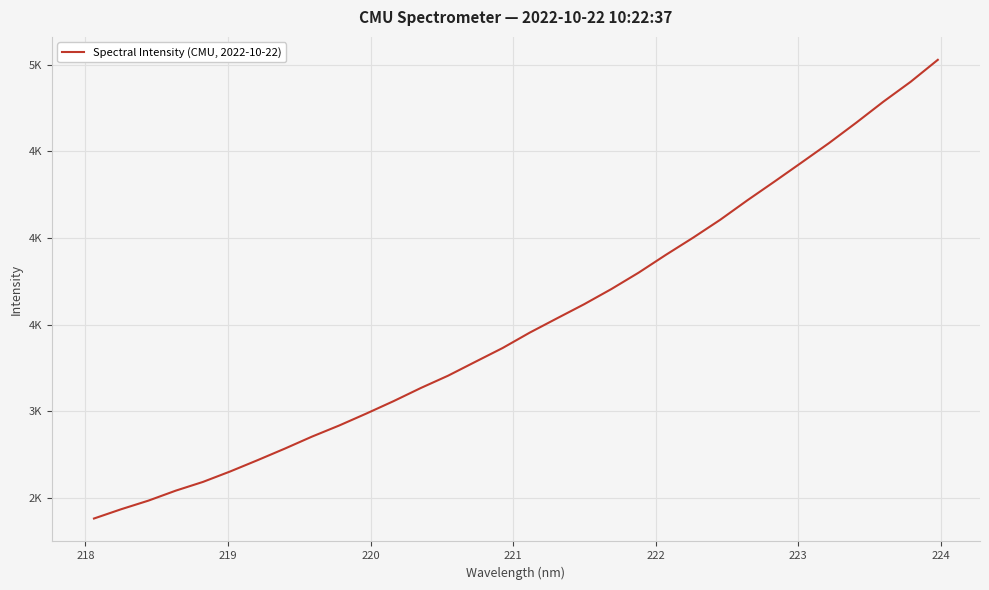

Does the chart have visible grid lines?

Yes